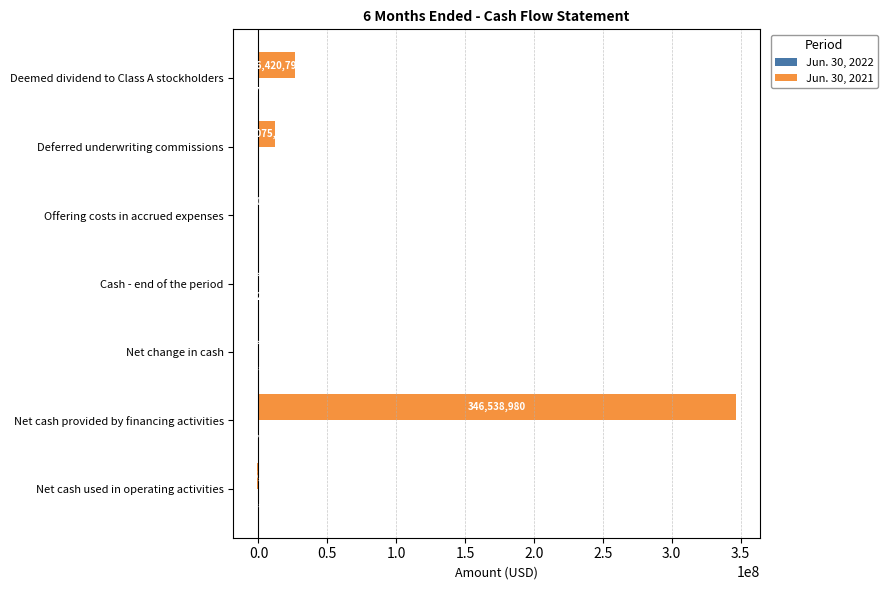

What is the maximum value for Jun. 30, 2021?

346538980